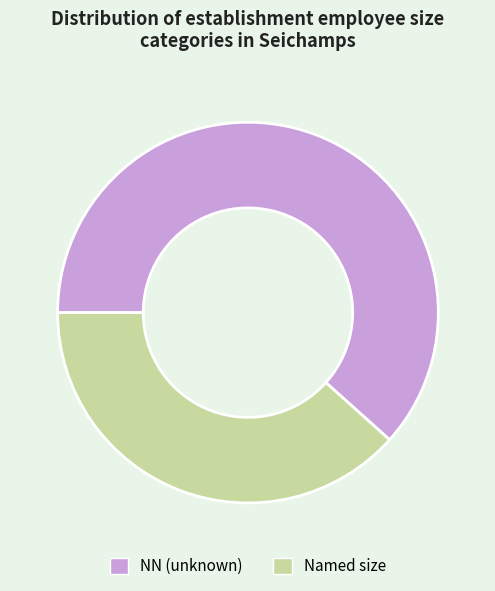

Approximately how many times larger is the value at NN (unknown) compared to Named size?

1.6